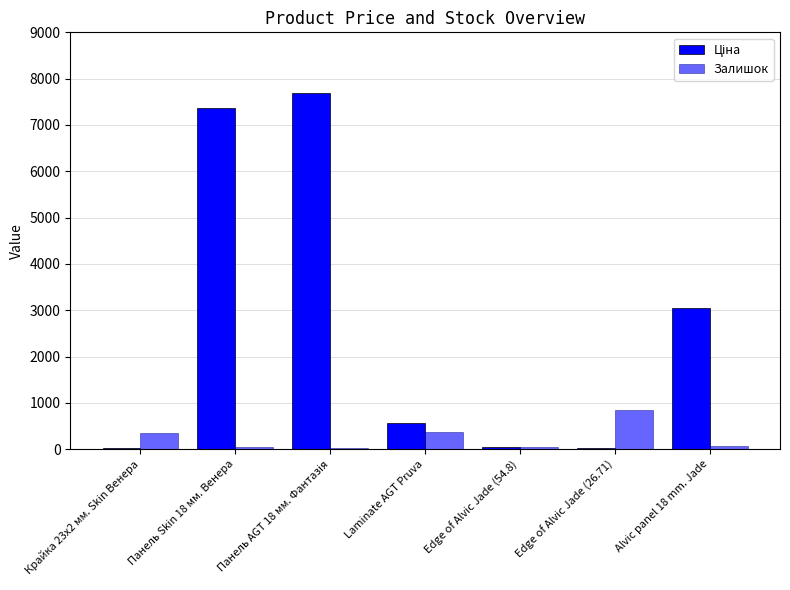

What position from the right is Alvic panel 18 mm. Jade?

1